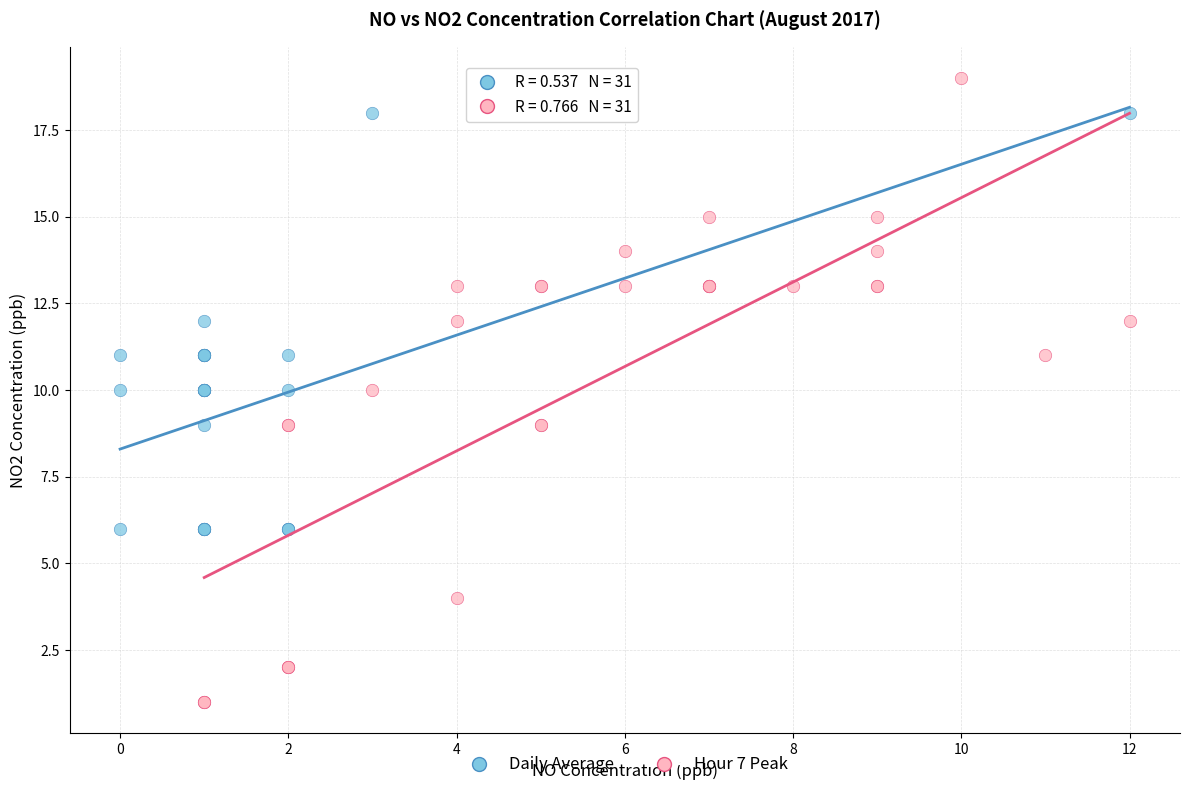

Which series contains the highest Y value?

Hour 7 Peak